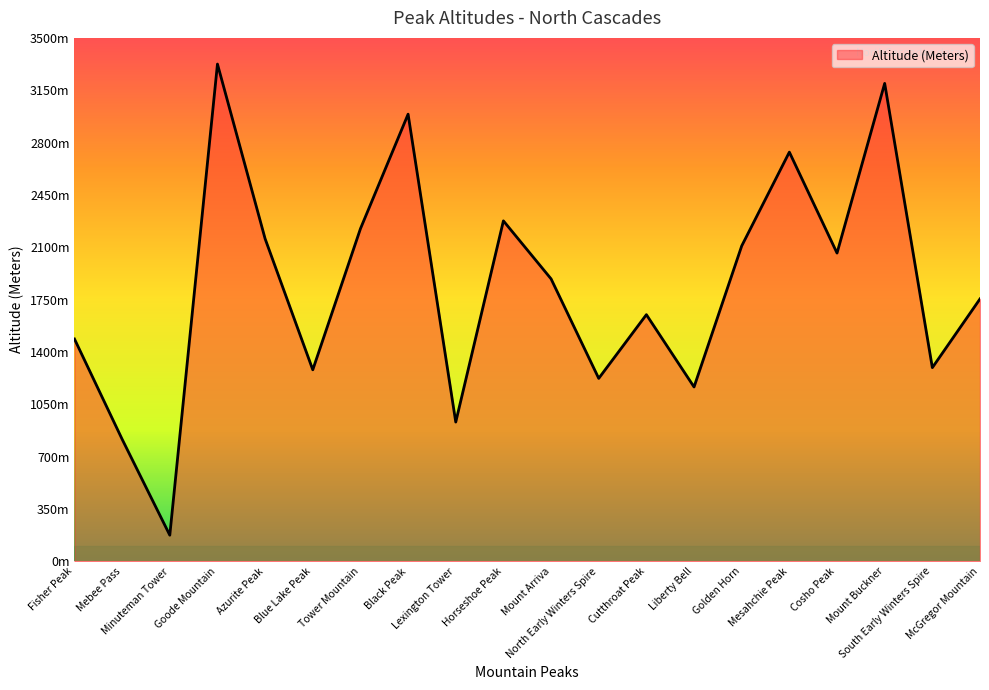

At which category does the chart reach its minimum across all series?

Minuteman Tower